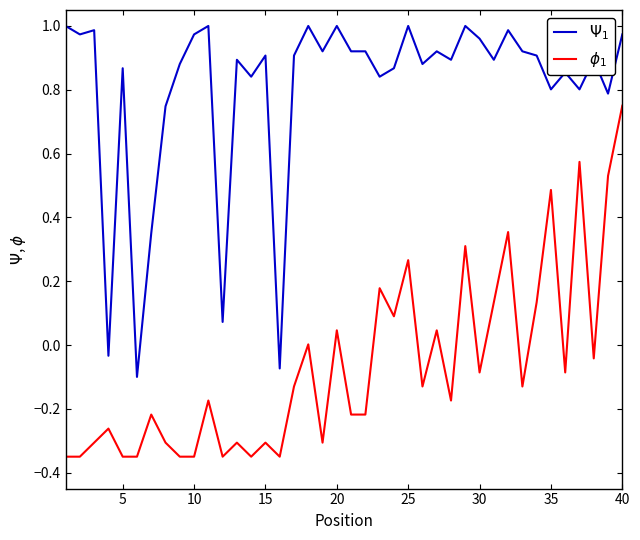

How many lines are shown in the chart?

2